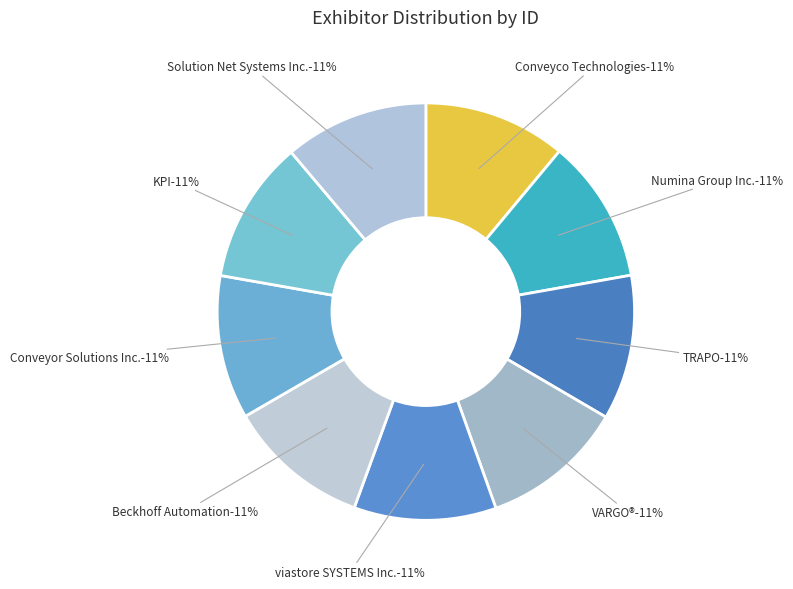

To the nearest percent, what percentage of the pie is Solution Net Systems Inc.?

11%